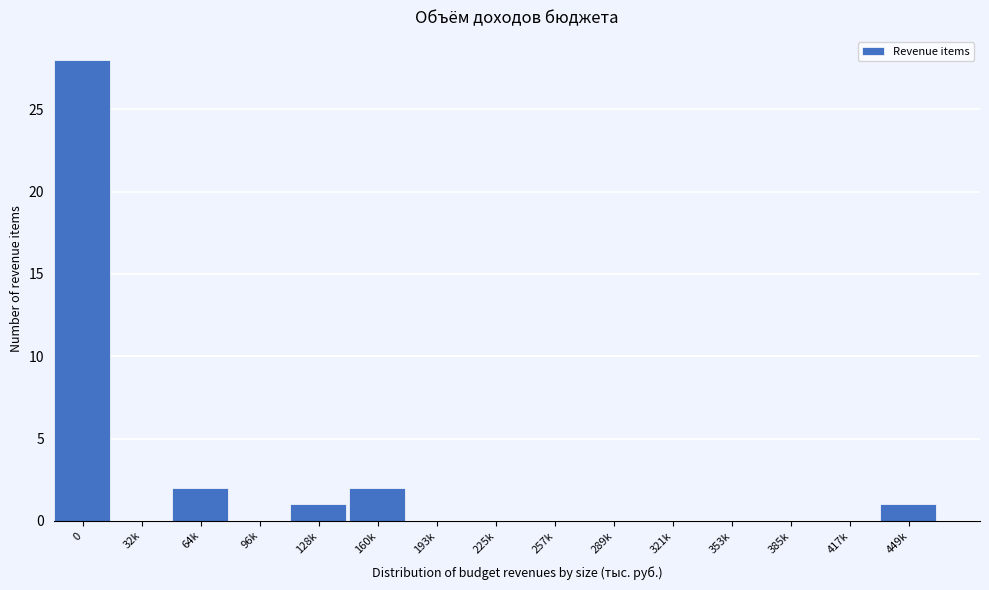

Reading right to left, list all the values displayed in this chart.

449k=1	417k=0	385k=0	353k=0	321k=0	289k=0	257k=0	225k=0	193k=0	160k=2	128k=1	96k=0	64k=2	32k=0	0=28